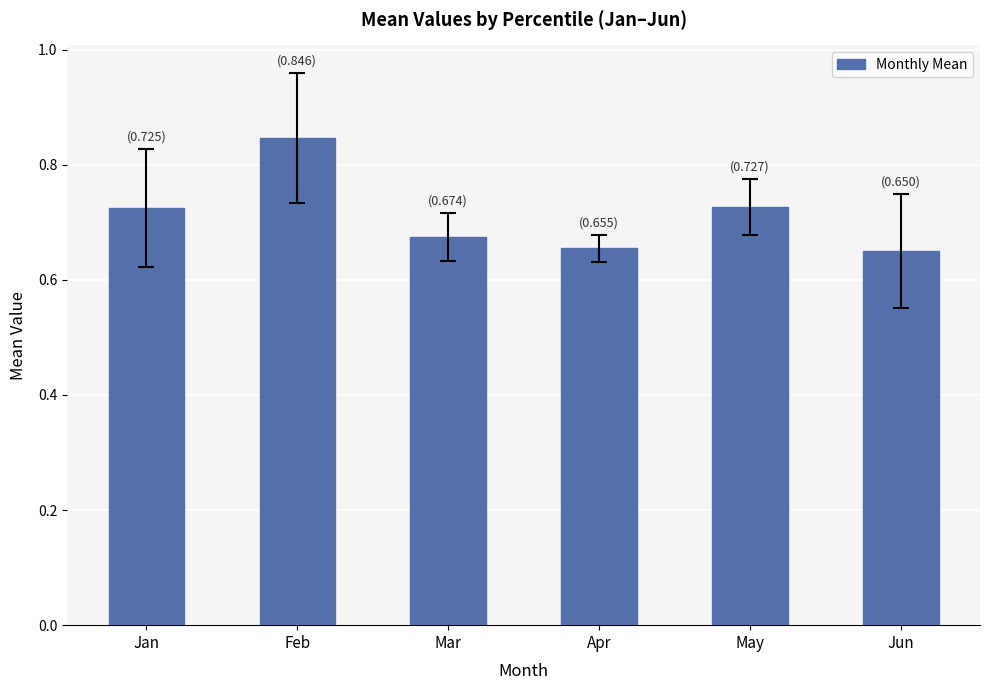

What is the difference between the maximum and second lowest values?

0.2